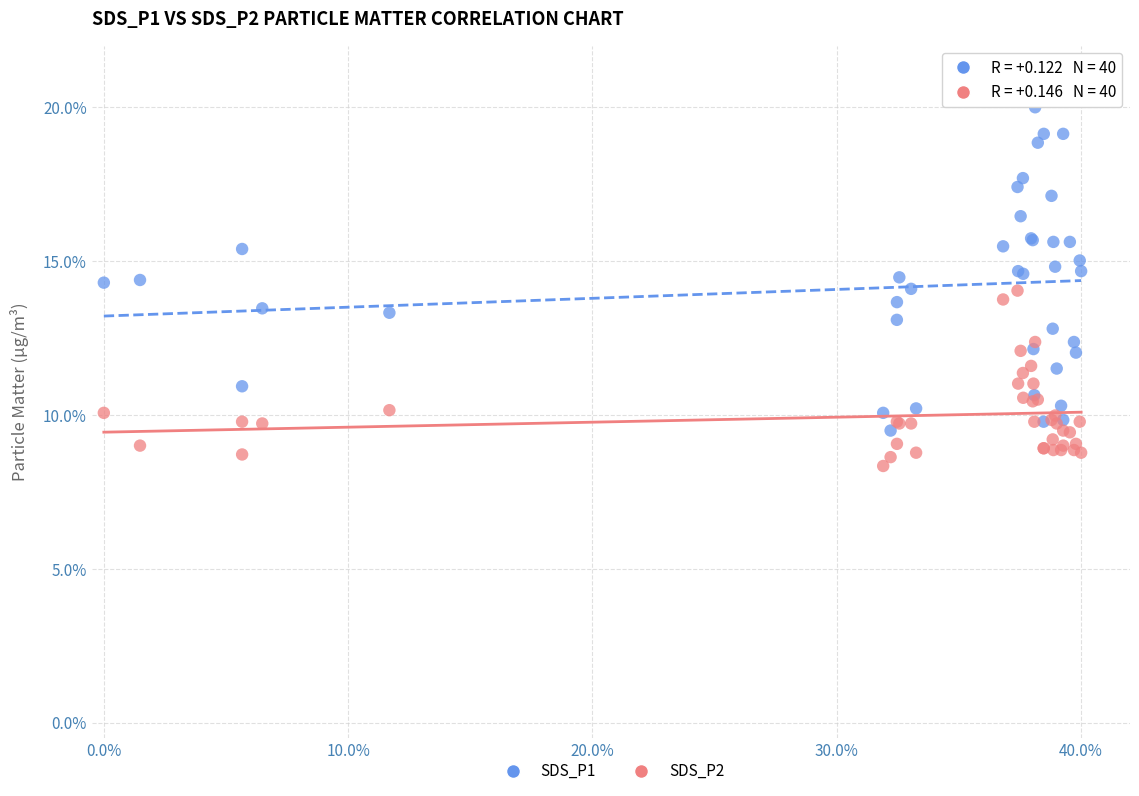

What are all the series names shown in the legend?

SDS_P1, SDS_P2